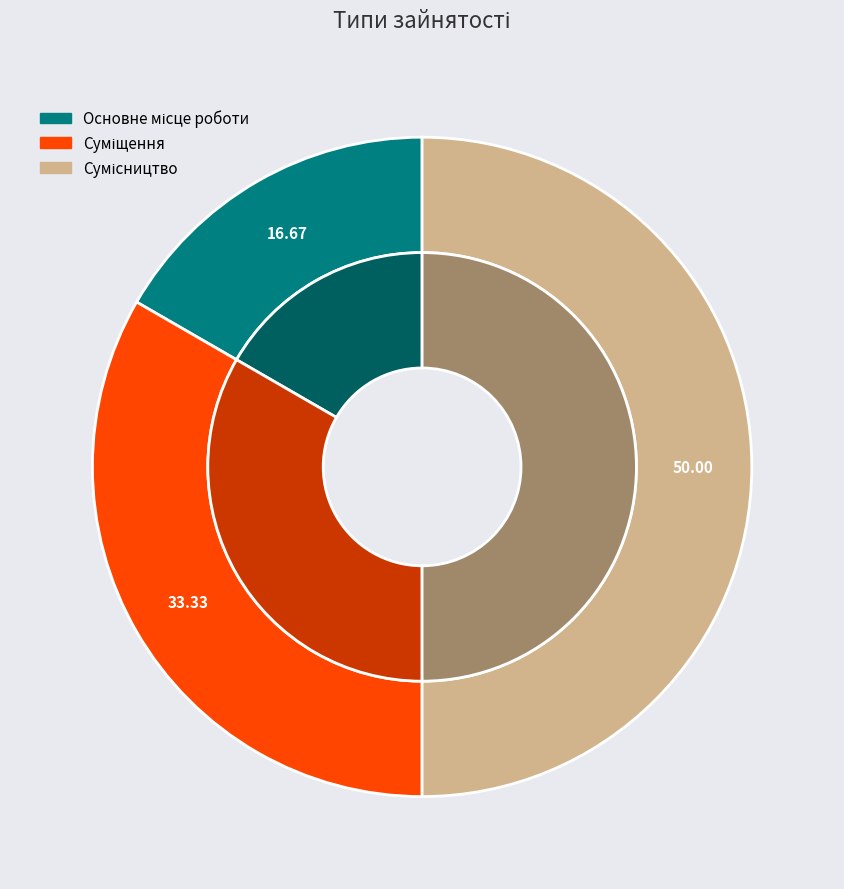

Combined, what portion of the pie is Сумісництво and Основне місце роботи?

66.7%